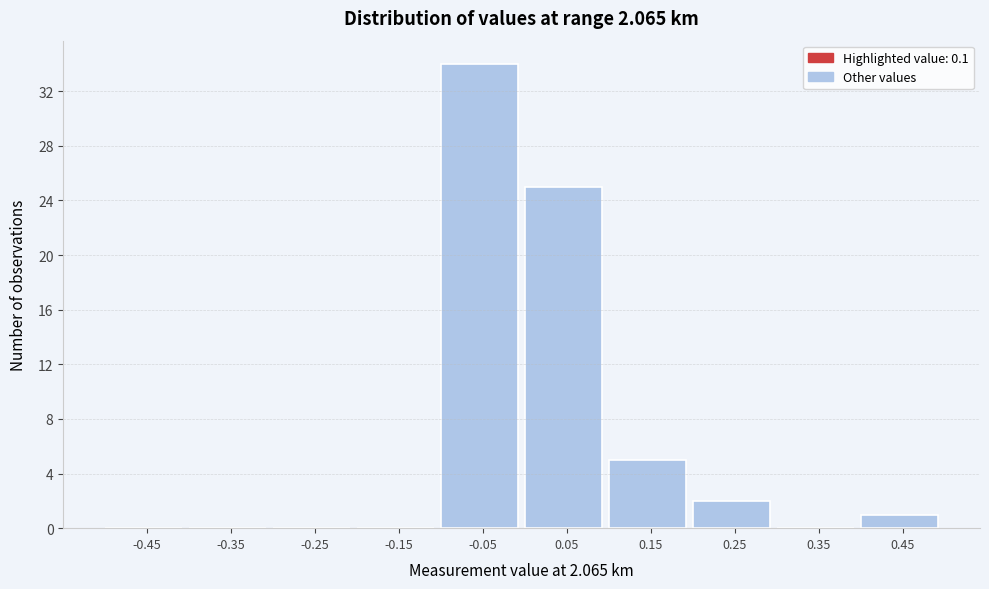

Reading left to right, transcribe this chart: for each bar, give the range it covers on the x-axis and its height. The values are not printed on the chart, so give them approximately, as read against the axis.

-0.5 to -0.4: 0
-0.4 to -0.3: 0
-0.3 to -0.2: 0
-0.2 to -0.1: 0
-0.1 to 0.0: 34
0.0 to 0.1: 25
0.1 to 0.2: 5
0.2 to 0.3: 2
0.3 to 0.4: 0
0.4 to 0.5: 1